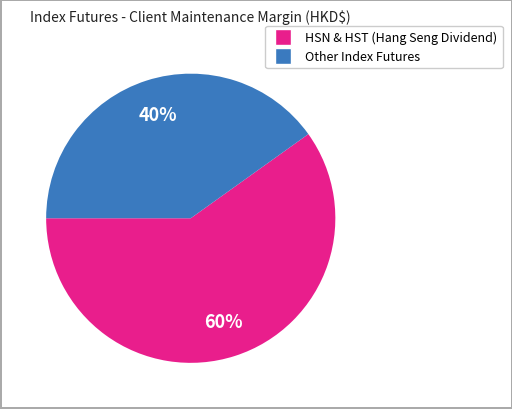

Does any single category account for the majority?

Yes